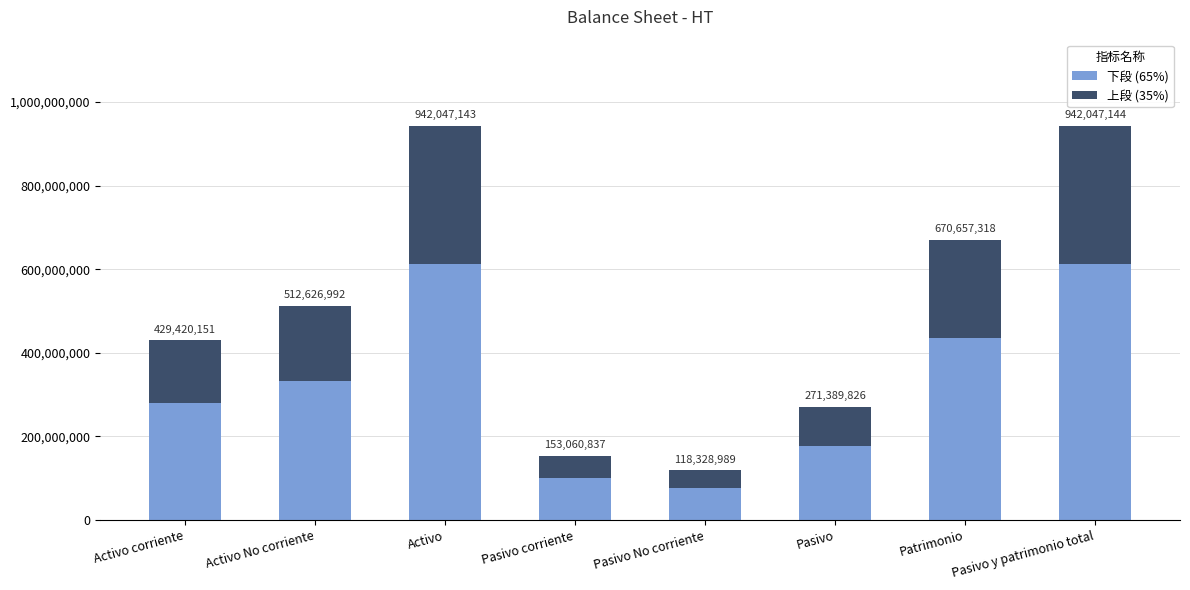

The 上段 series shows 53571292.9 at Pasivo corriente. True or false?

True